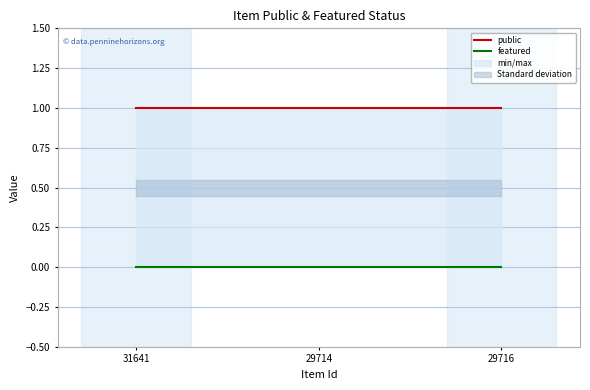

What is the sum of all public values?

3